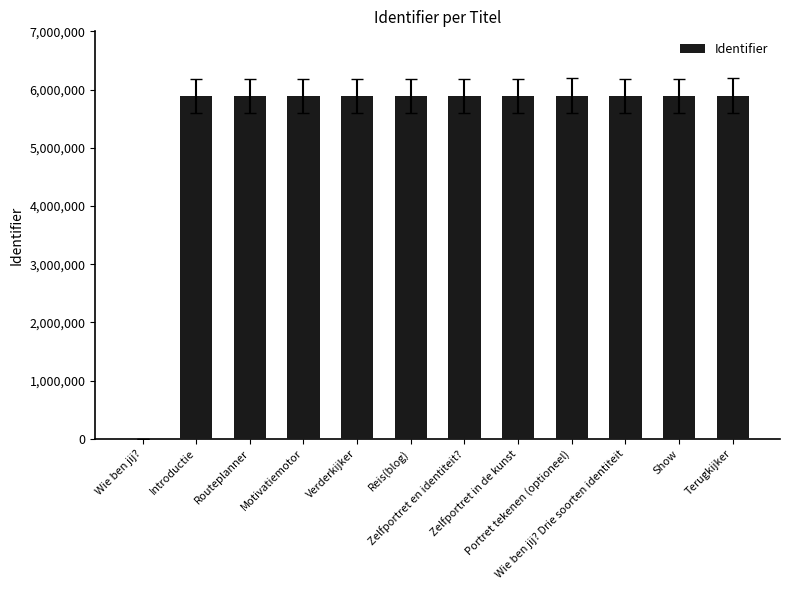

What is the maximum value shown in the chart?

5897410